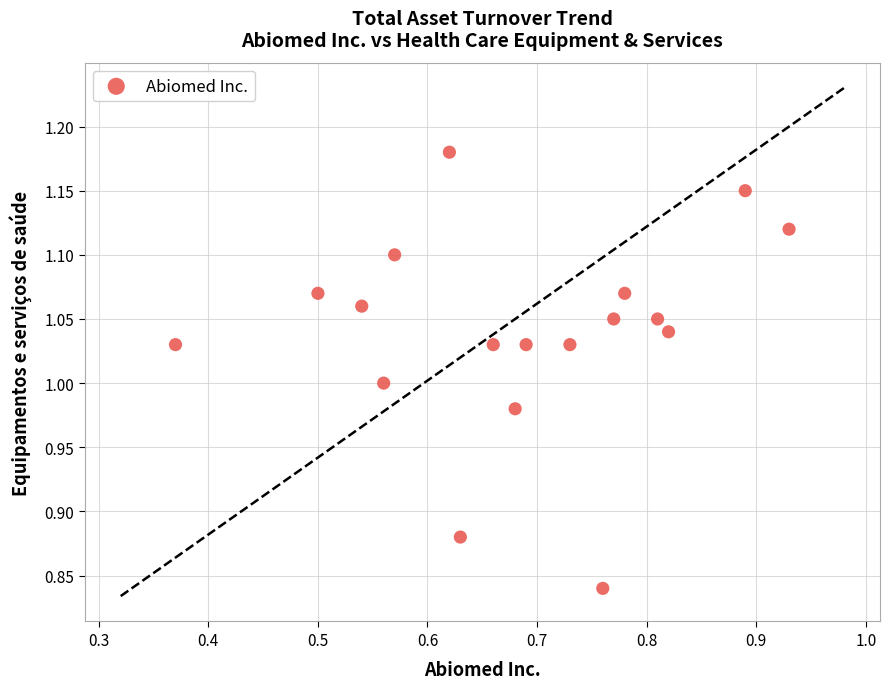

What is the range of X values (max minus min)?

0.6